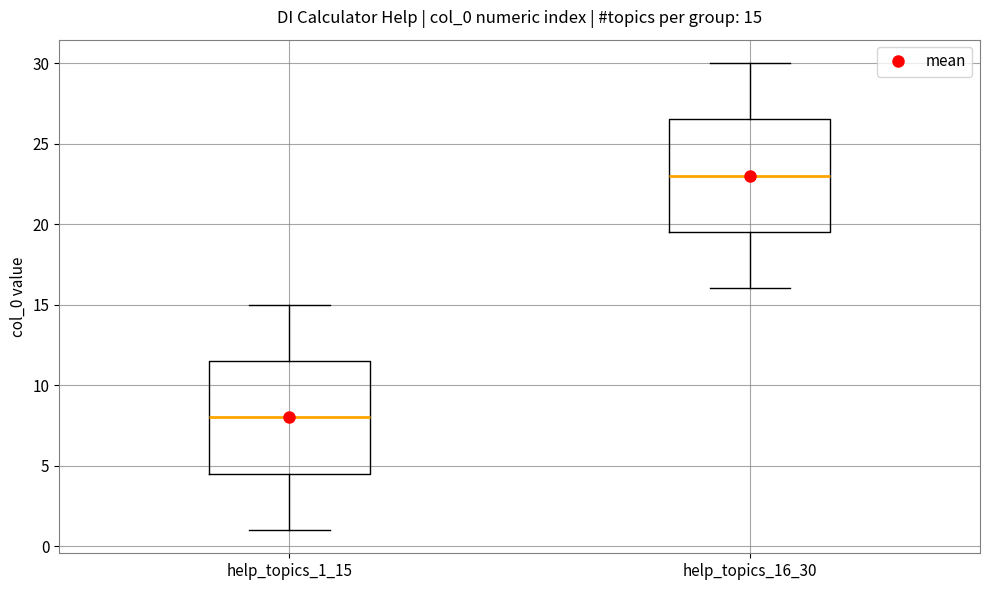

Which box's median line is the highest?

help_topics_16_30